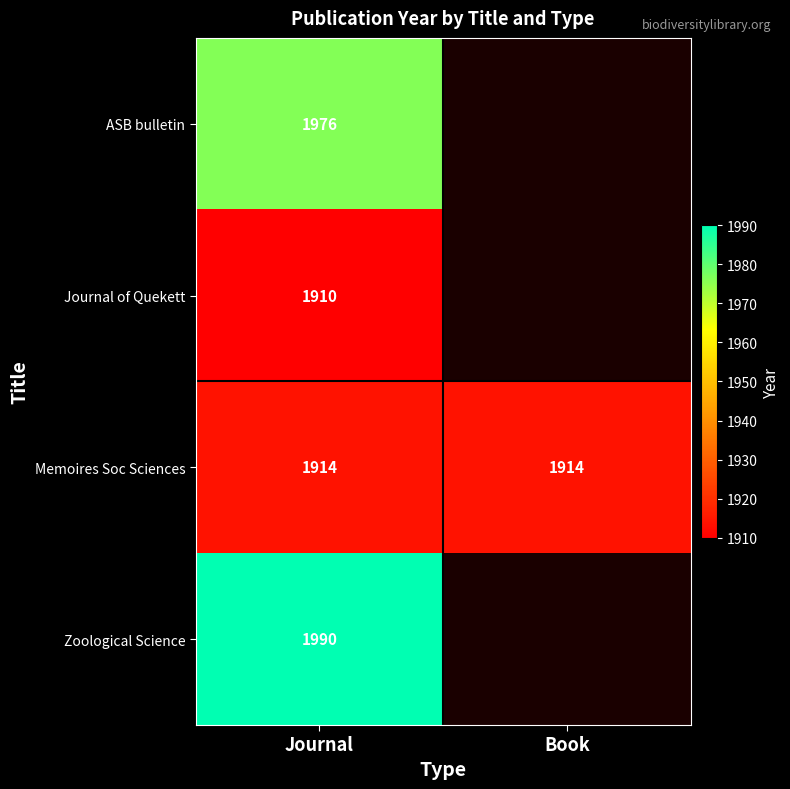

What is the total value across all series at Journal?

7790